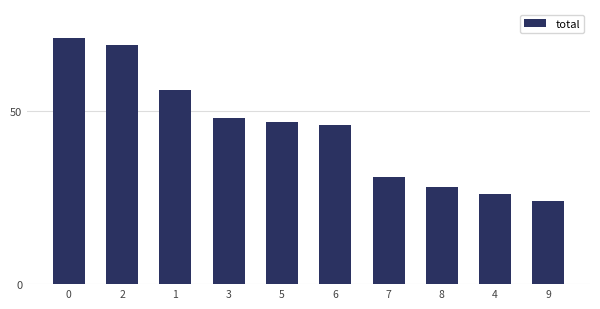

Rank the categories by value from lowest to highest.

9, 4, 8, 7, 6, 5, 3, 1, 2, 0